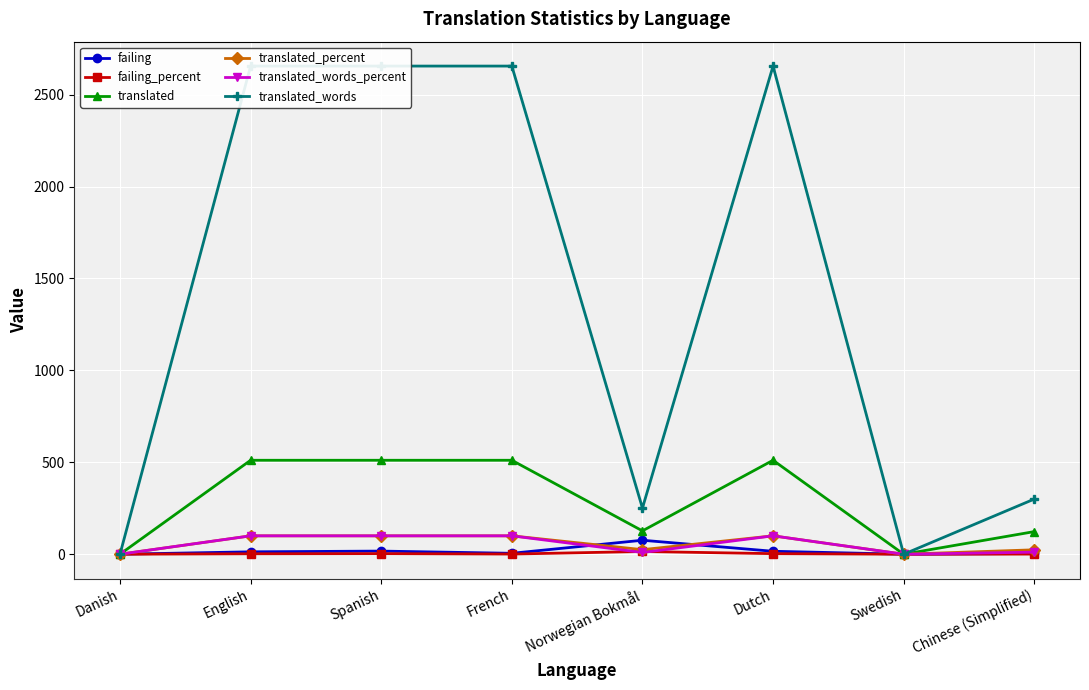

Which label corresponds to the largest value in the chart?

English